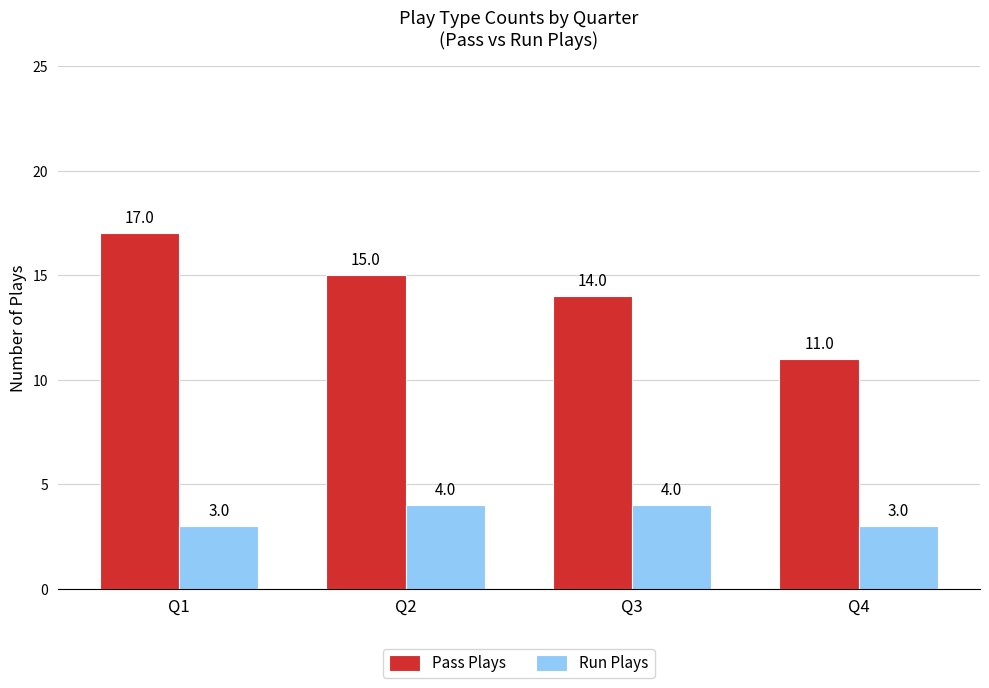

What is the minimum value for Pass Plays?

11